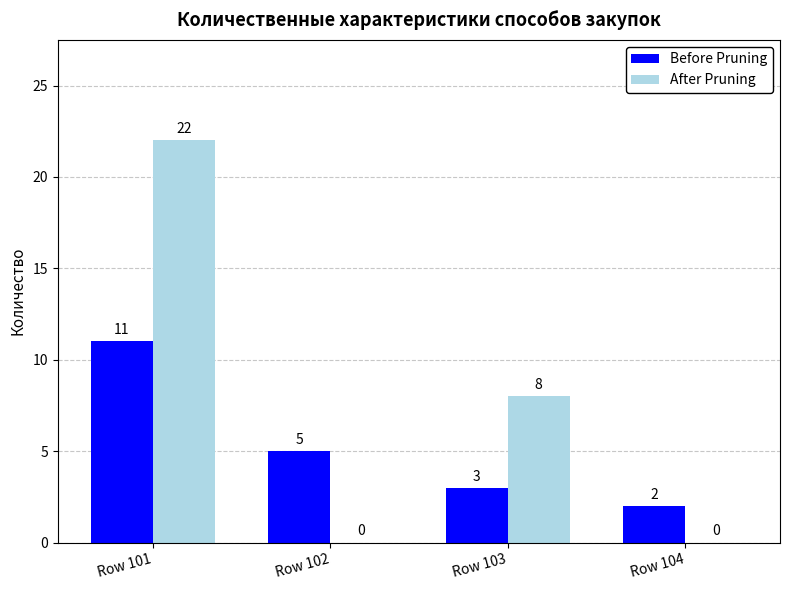

How many data points does each series have?

4